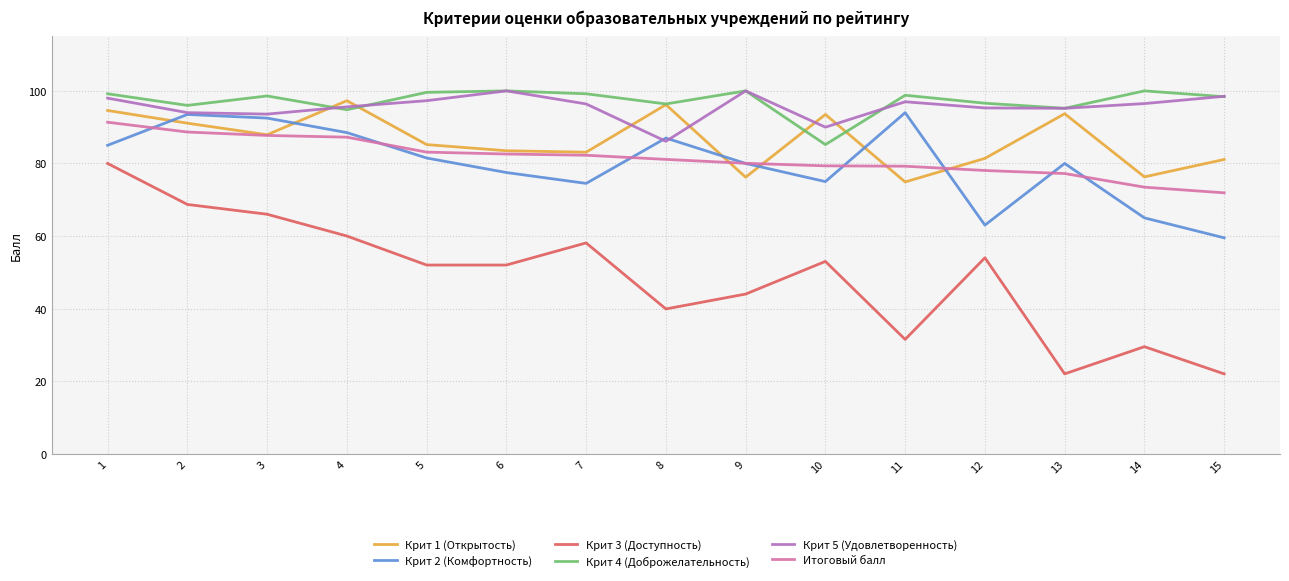

What is the smallest value displayed?

22.0